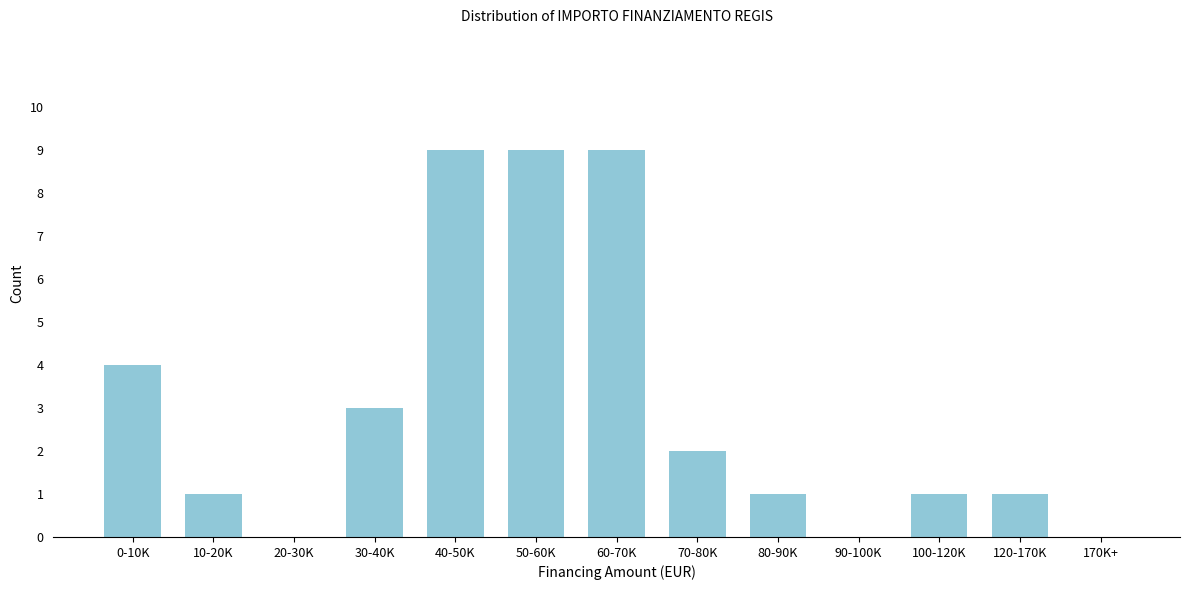

Reading left to right, what are all the values shown in this chart?

0-10K=4	10-20K=1	20-30K=0	30-40K=3	40-50K=9	50-60K=9	60-70K=9	70-80K=2	80-90K=1	90-100K=0	100-120K=1	120-170K=1	170K+=0